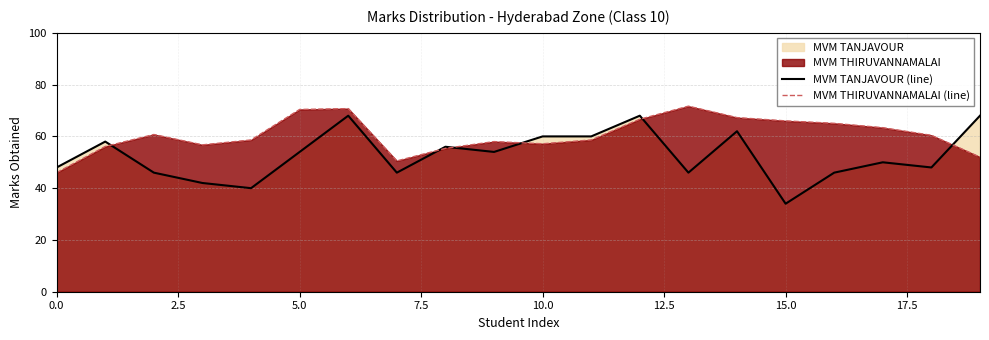

What value does the MVM THIRUVANNAMALAI (line) series have at 12?

66.6